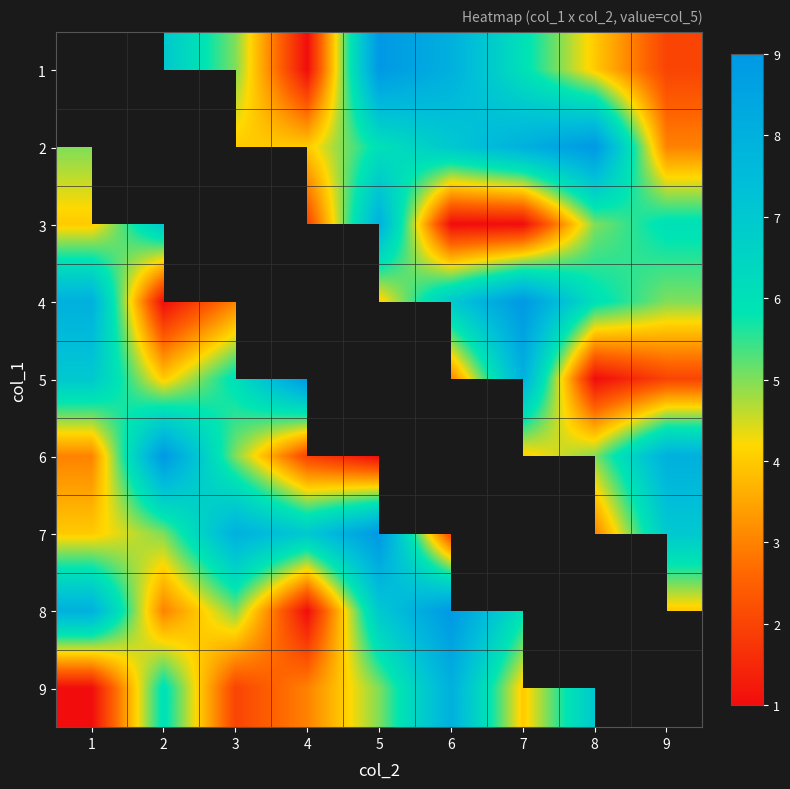

List the series in order of their peak value, lowest first.

3, 1, 9, 2, 4, 5, 6, 7, 8